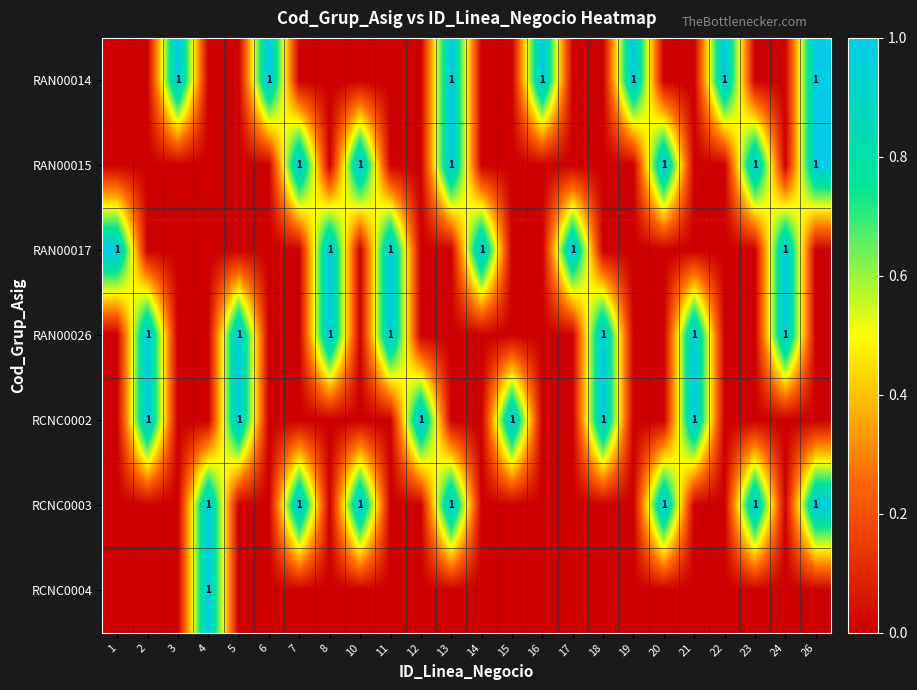

Is it true that RAN00015 equals 2 at 7?

False